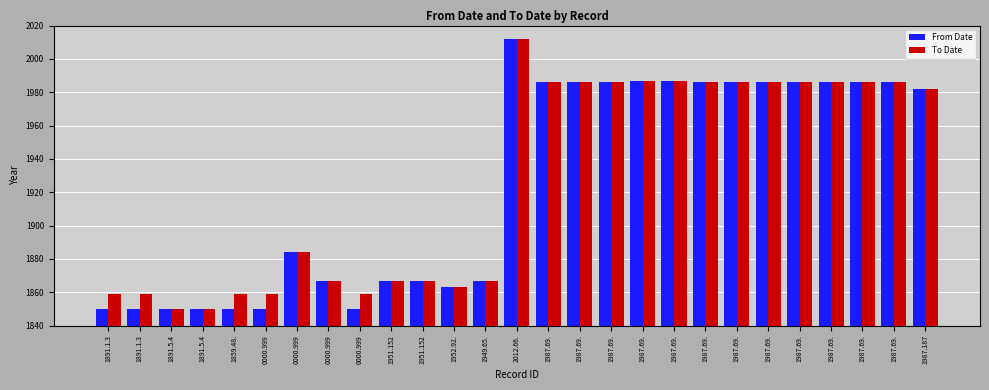

Is the value of From Date at 1891.1.3 greater than the value of To Date at 1987.69.?

No